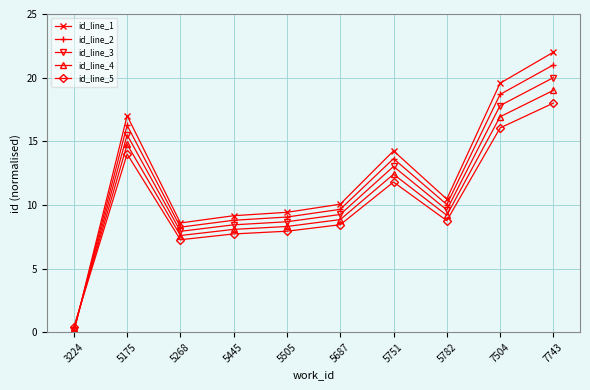

Count the number of data series in this chart.

5